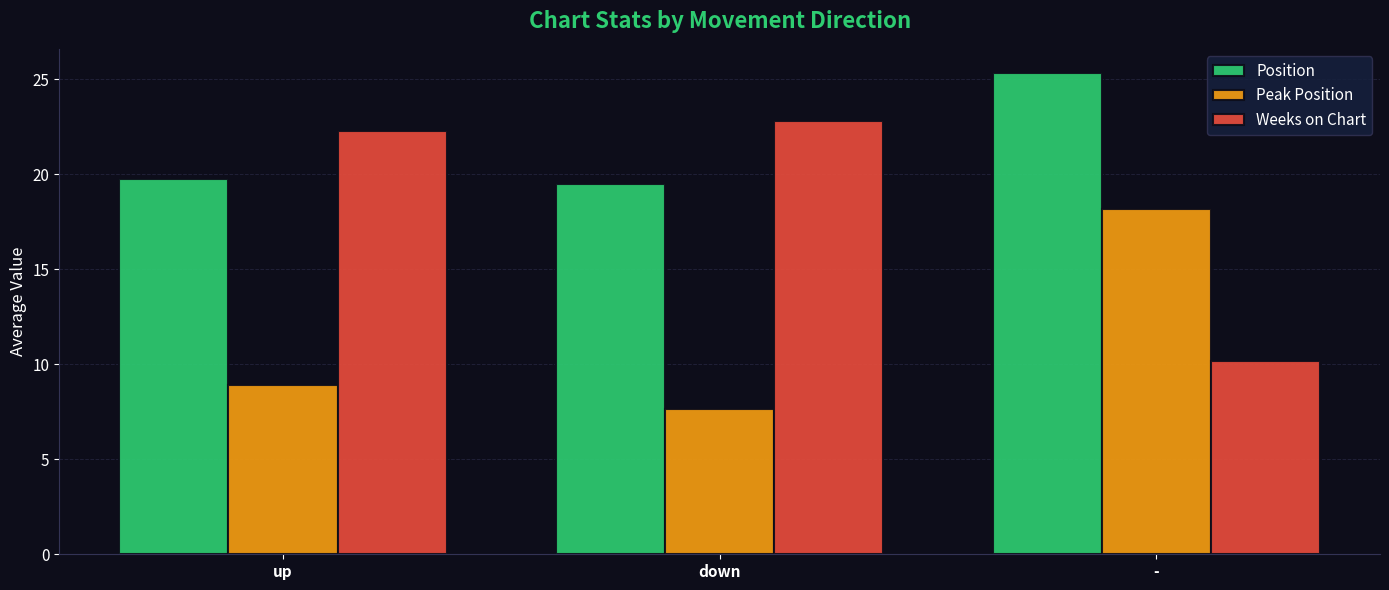

Rank the series at - from highest to lowest value.

Position, Peak Position, Weeks on Chart